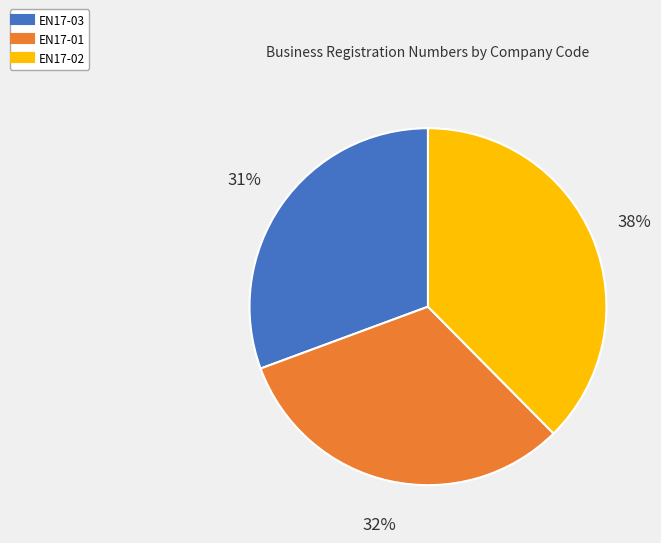

How many segments does this pie chart have?

3